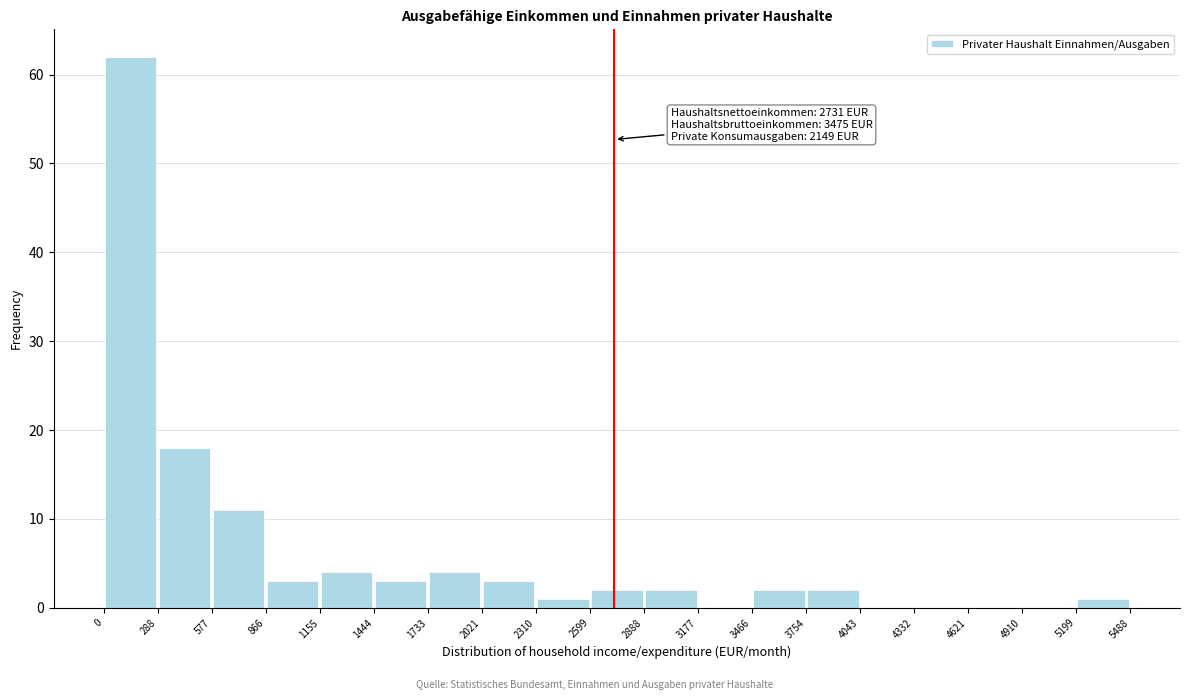

Over which range of the x-axis is the bar tallest?

0 to 288